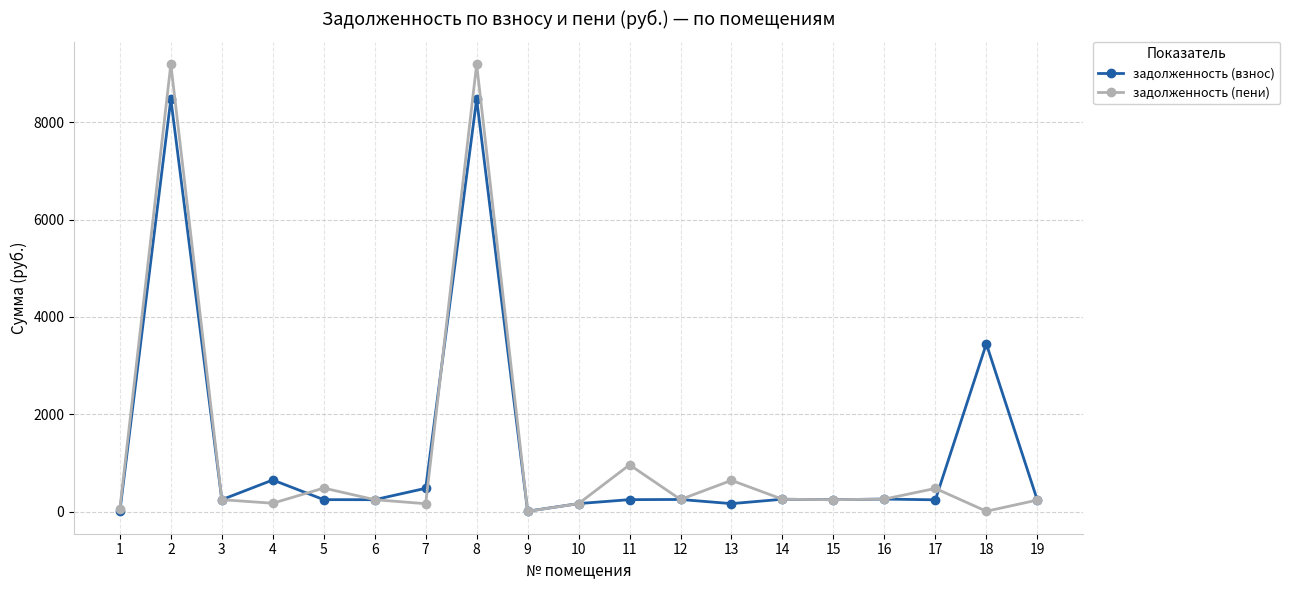

What is the value of the задолженность (пени) point at the 6th from the left?

246.4